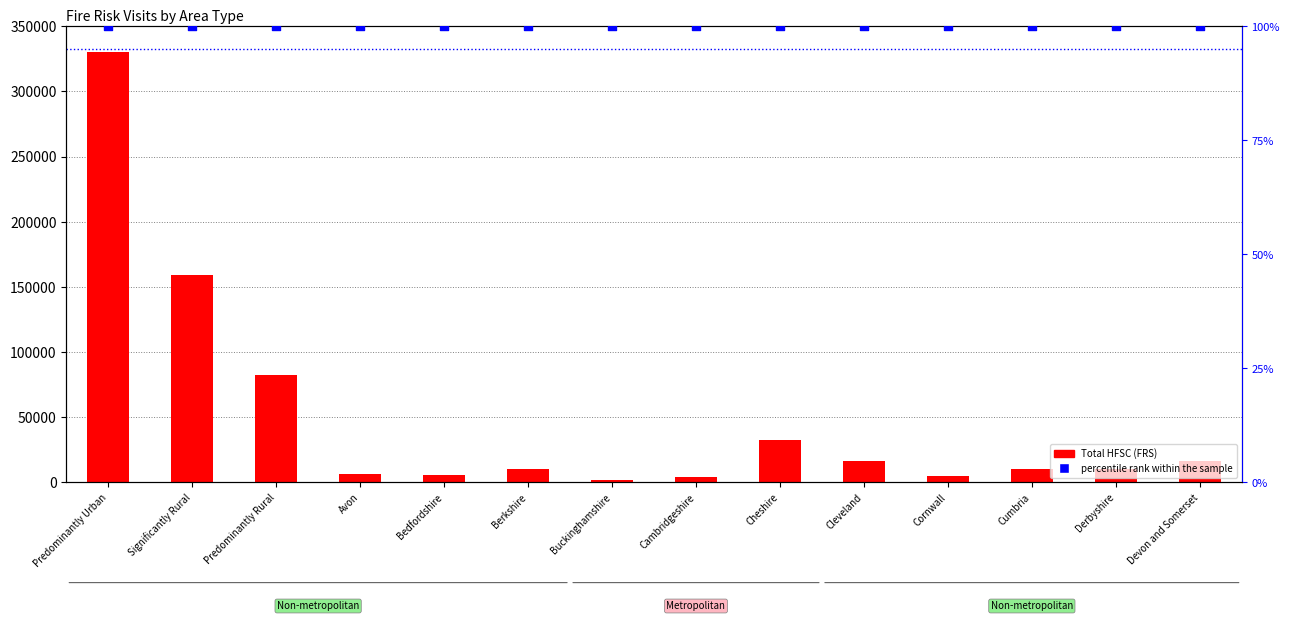

Which series contains the highest Y value?

Total HFSC (FRS)